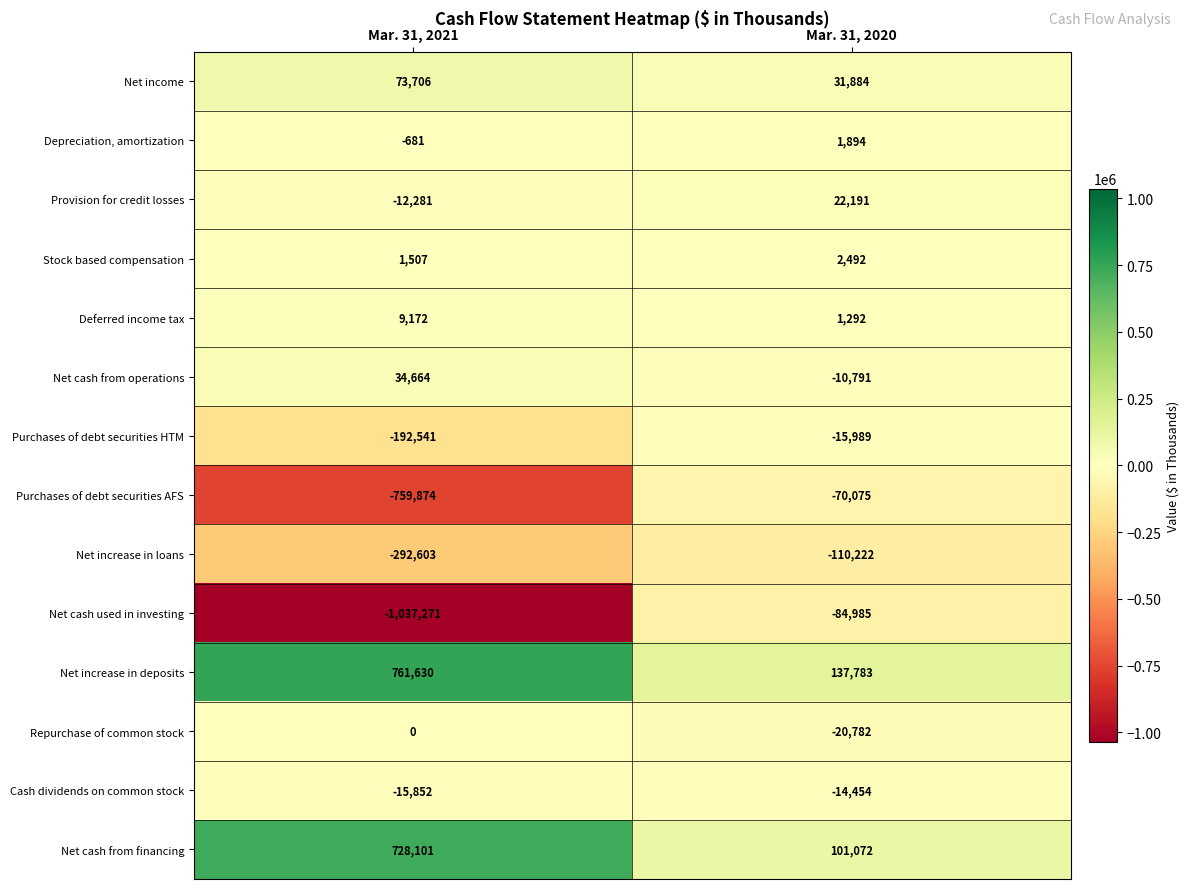

What is the total value across all series at Mar. 31, 2020?

-28690